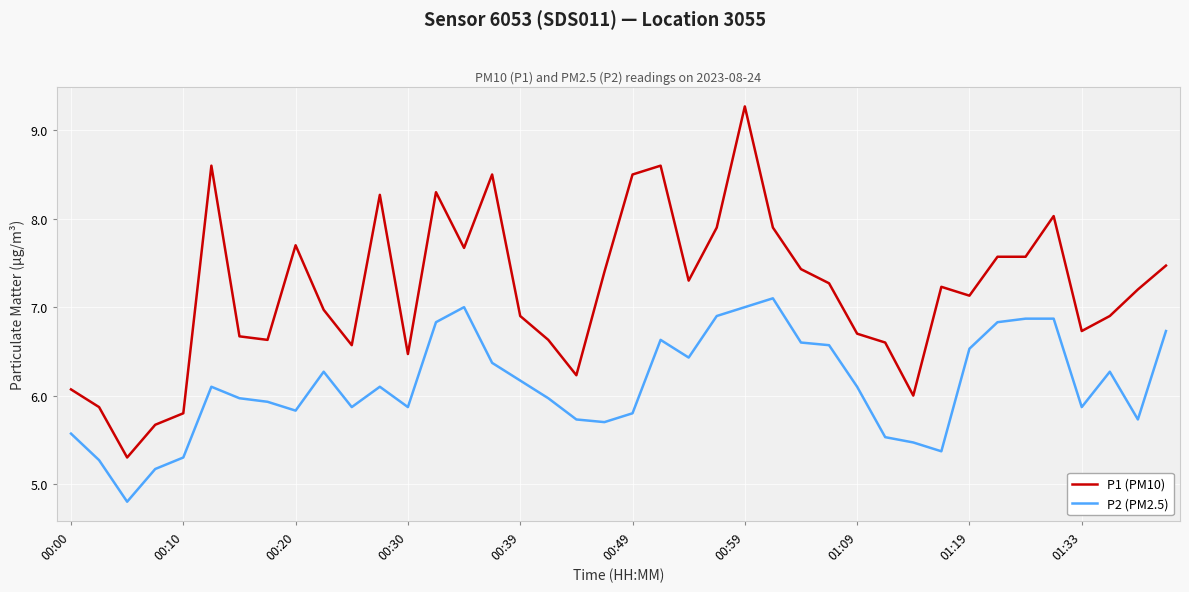

Is this an area chart (filled region under the line)?

No